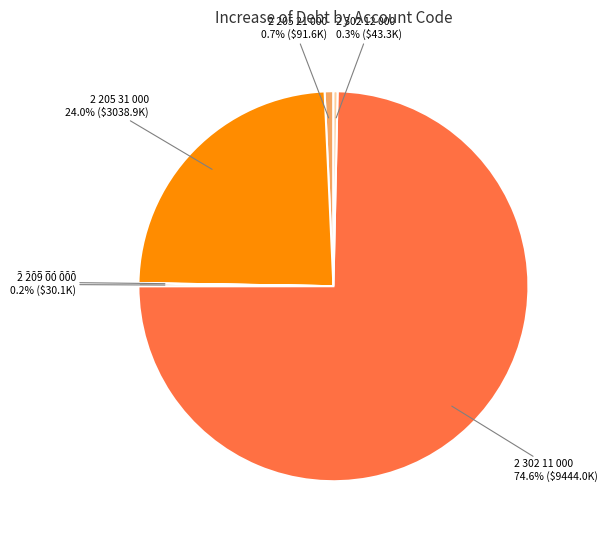

Is 2 205 31 000 the majority of the pie?

No